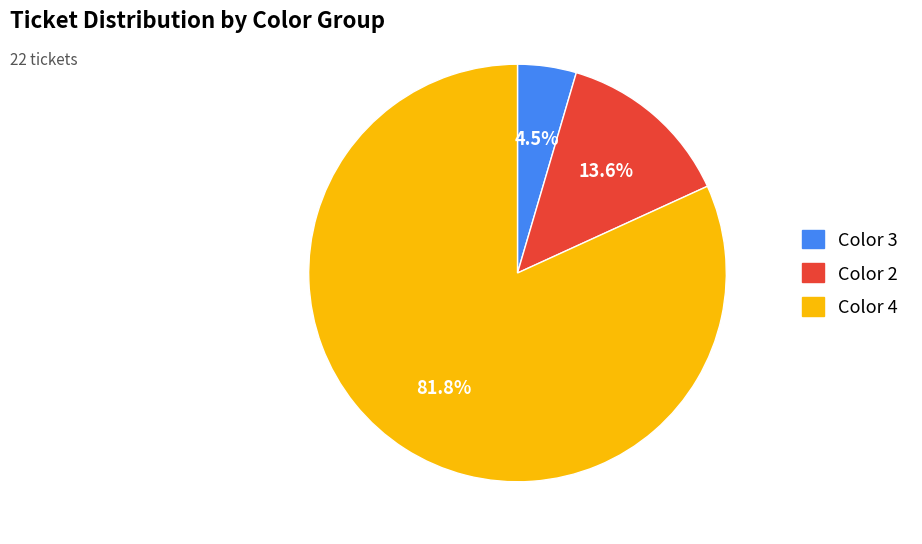

Do Color 3 and Color 2 together represent more than half of the pie?

No